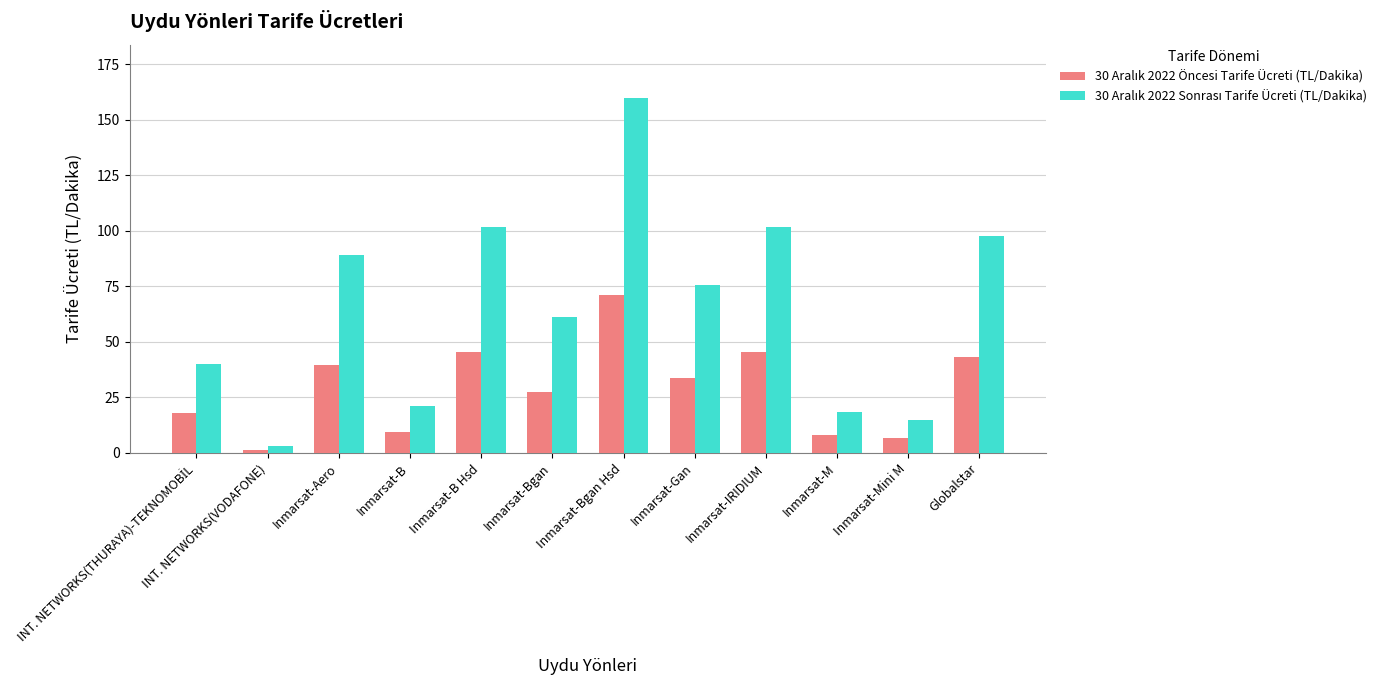

How many bars are there in total?

24